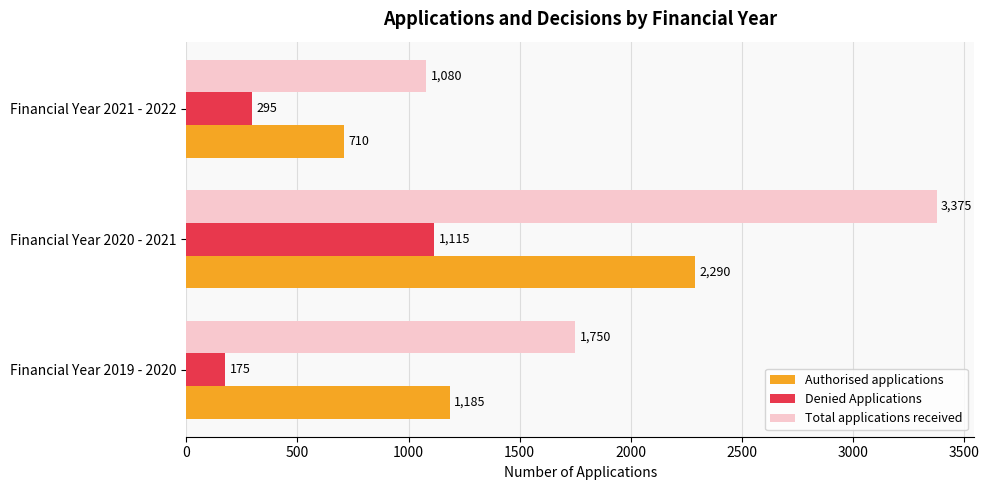

At which label is Total applications received closest to 2227?

Financial Year 2019 - 2020